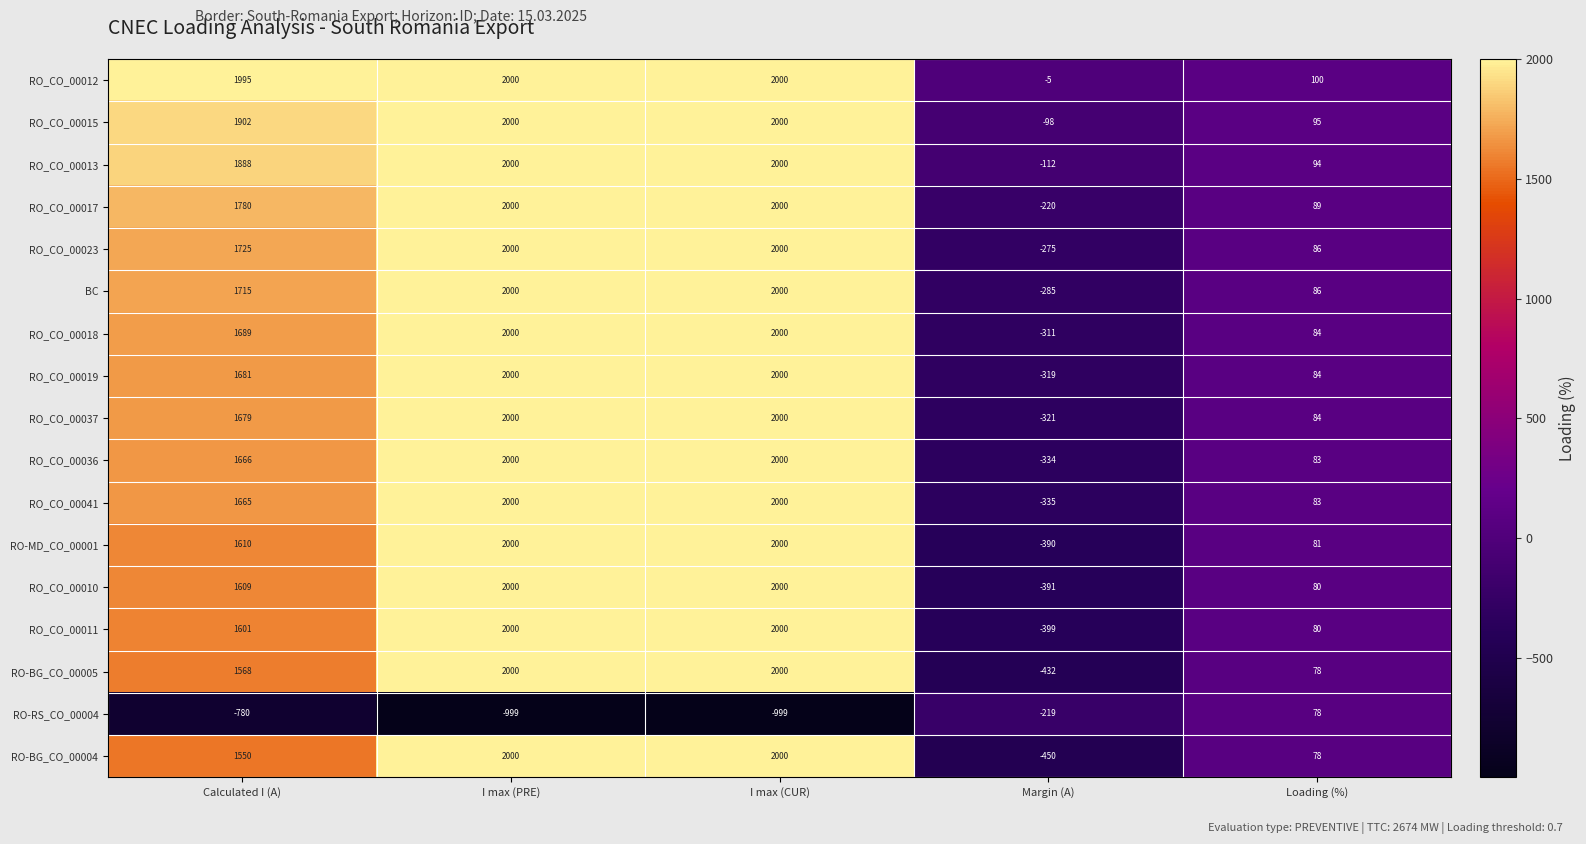

What value does the RO_CO_00013 series have at Loading (%)?

94